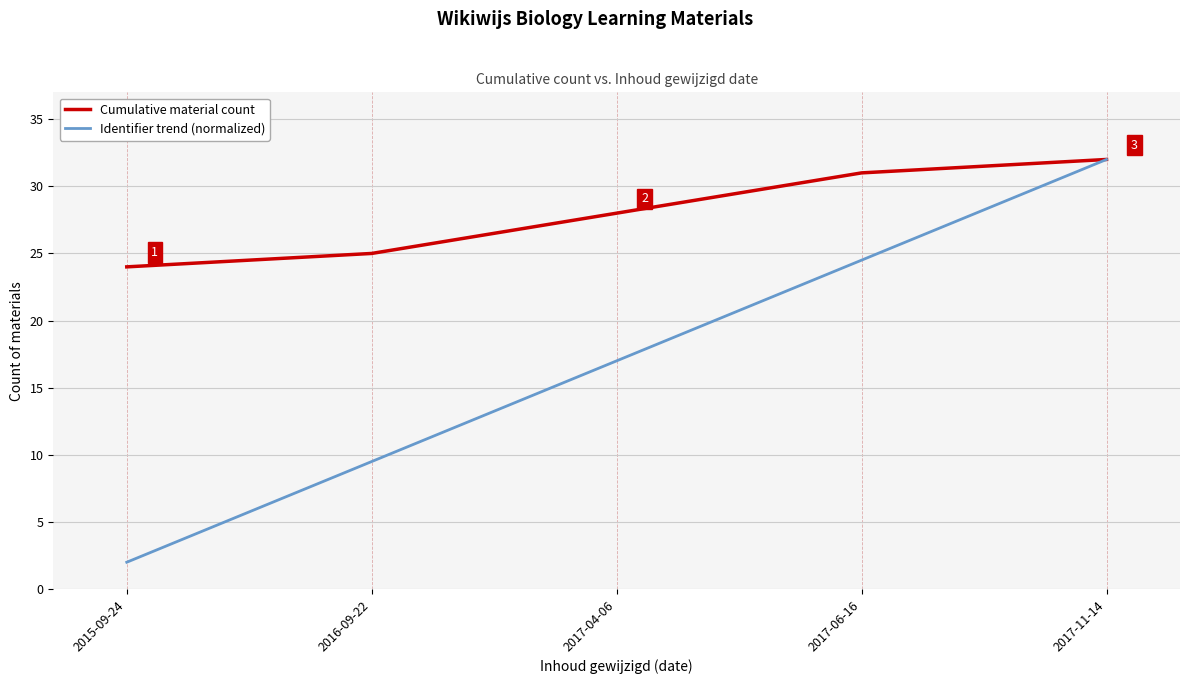

The Cumulative material count series shows 31.0 at 2017-06-16. True or false?

True